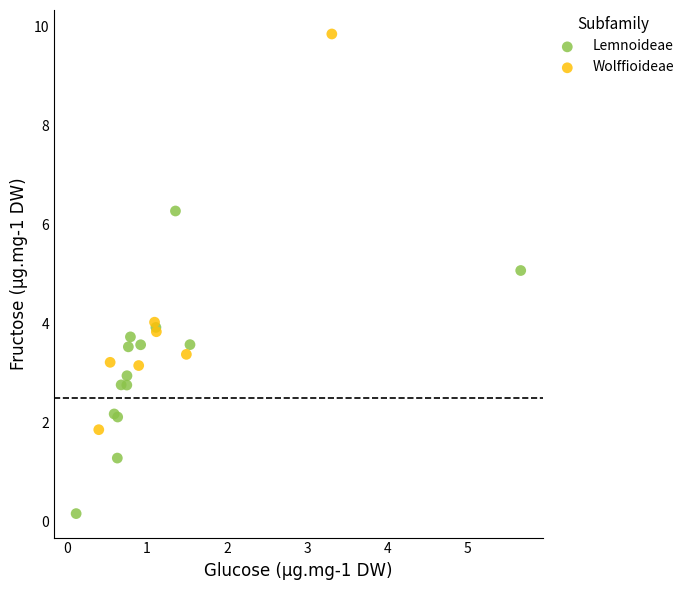

Which series contains the lowest Y value?

Lemnoideae